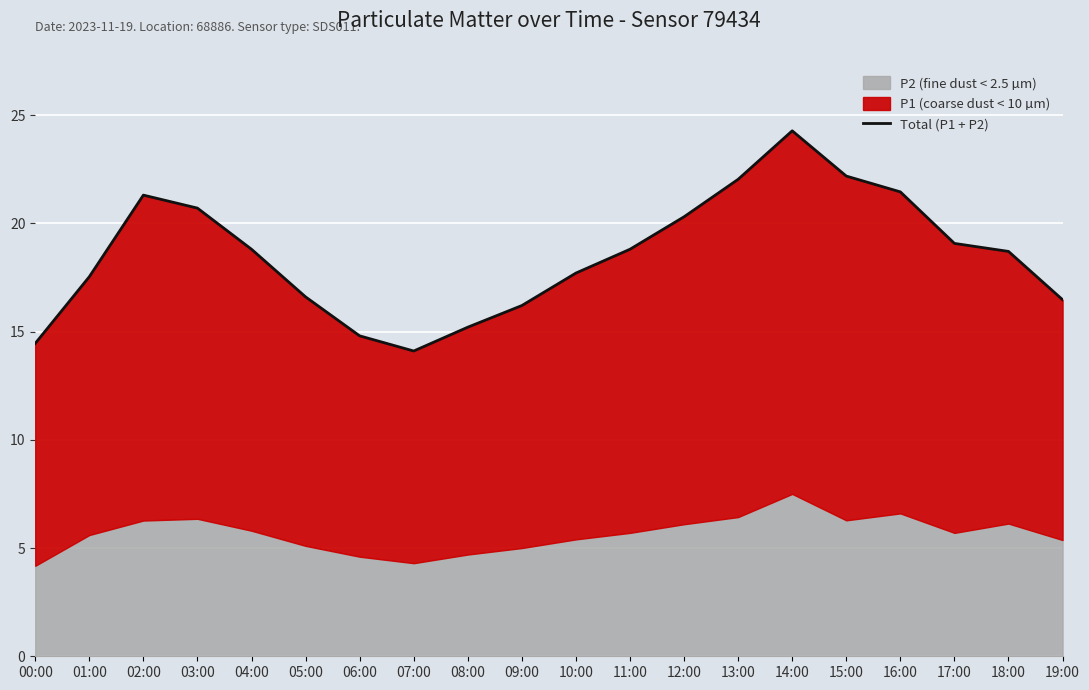

Rank the categories by value from lowest to highest.

07:00, 00:00, 06:00, 08:00, 09:00, 19:00, 05:00, 01:00, 10:00, 18:00, 04:00, 11:00, 17:00, 12:00, 03:00, 02:00, 16:00, 13:00, 15:00, 14:00